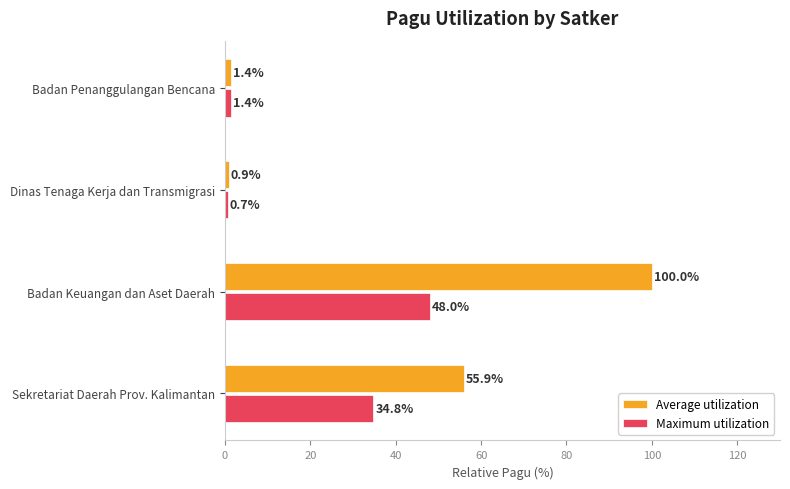

What is the difference between the highest and lowest values at Badan Keuangan dan Aset Daerah?

52.0